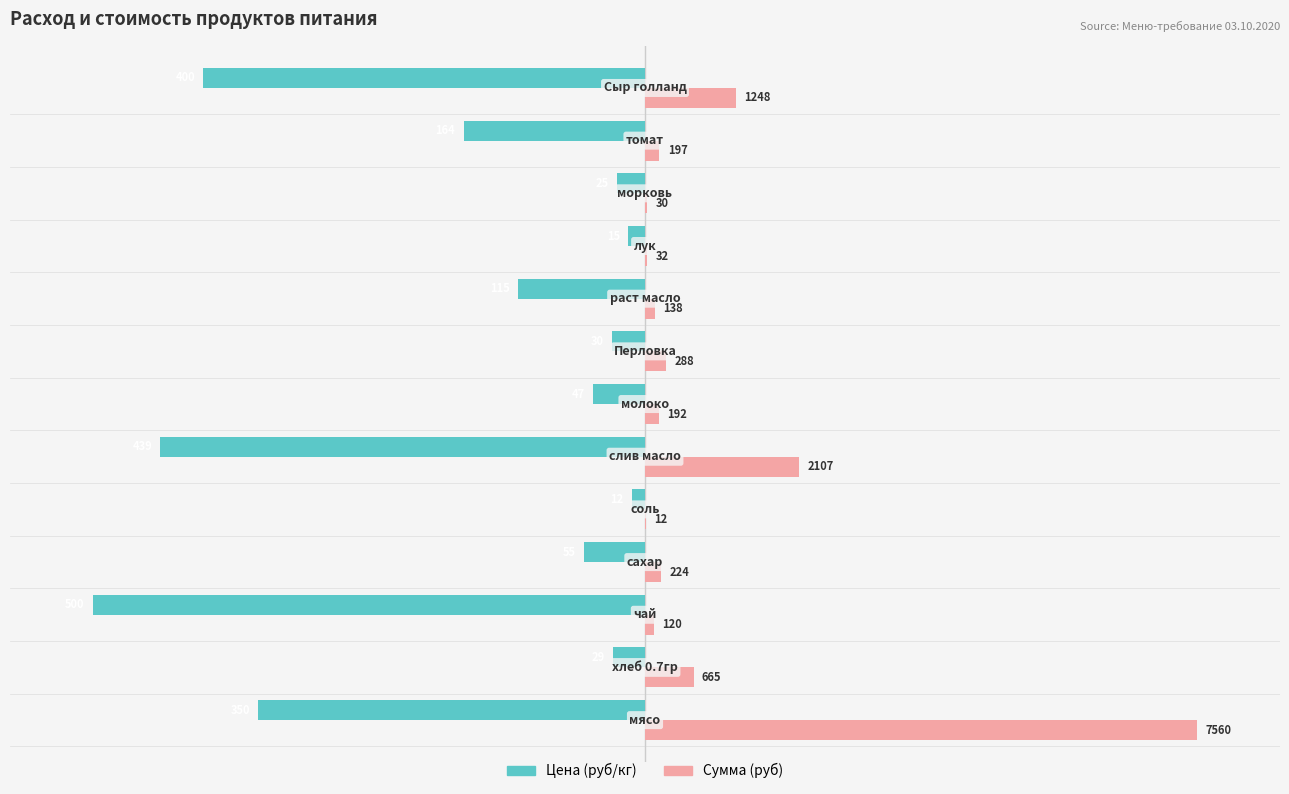

What are all the series names shown in the legend?

Цена (руб/кг), Сумма (руб)